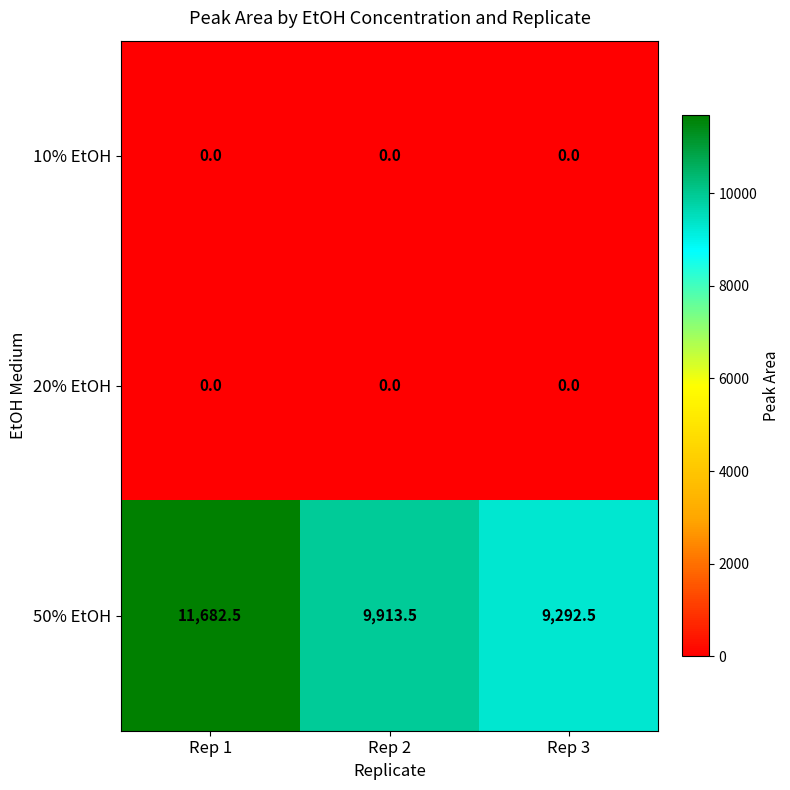

What value does the 50% EtOH series have at Rep 3?

9292.5